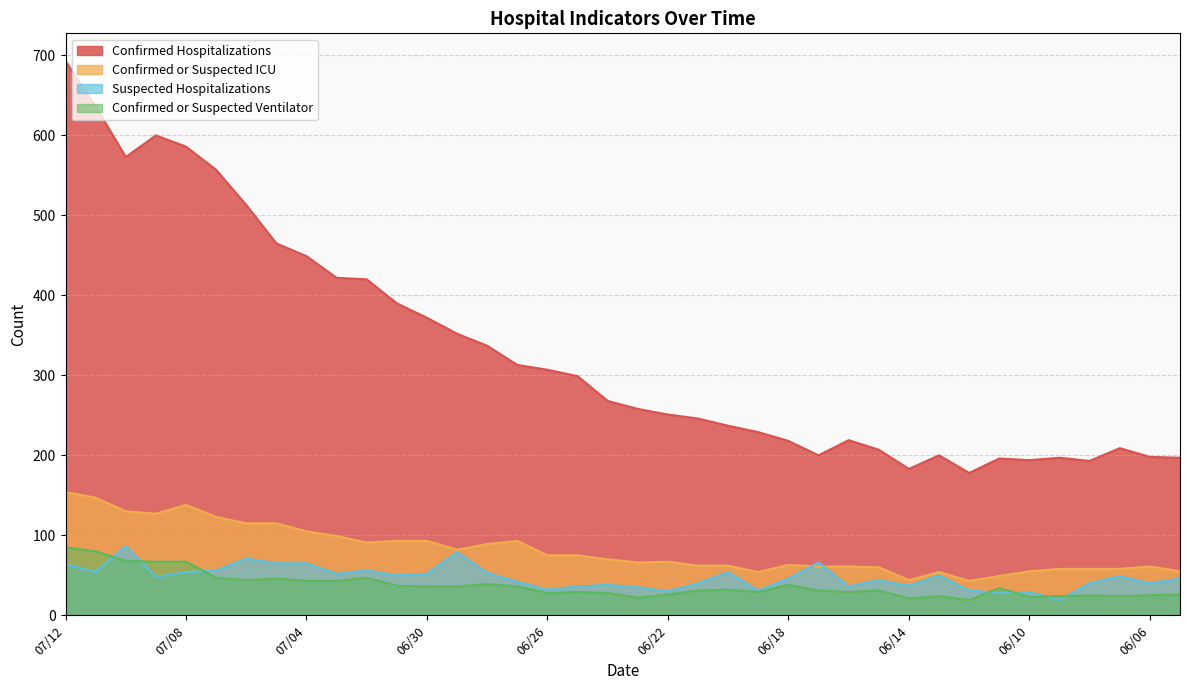

What position from the right is 06/07?

3